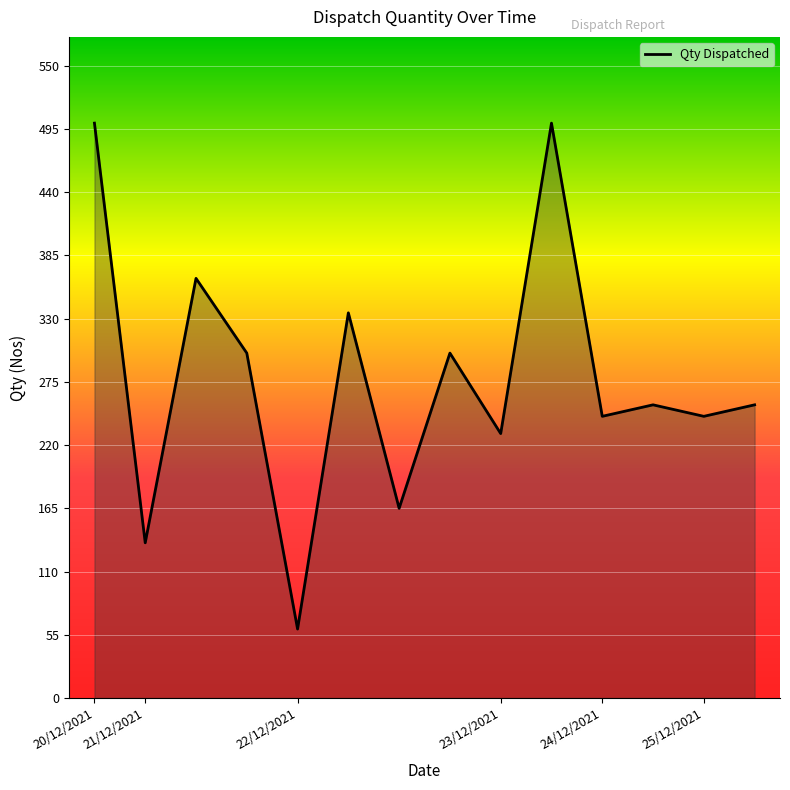

What is the difference between the maximum and minimum values?

440